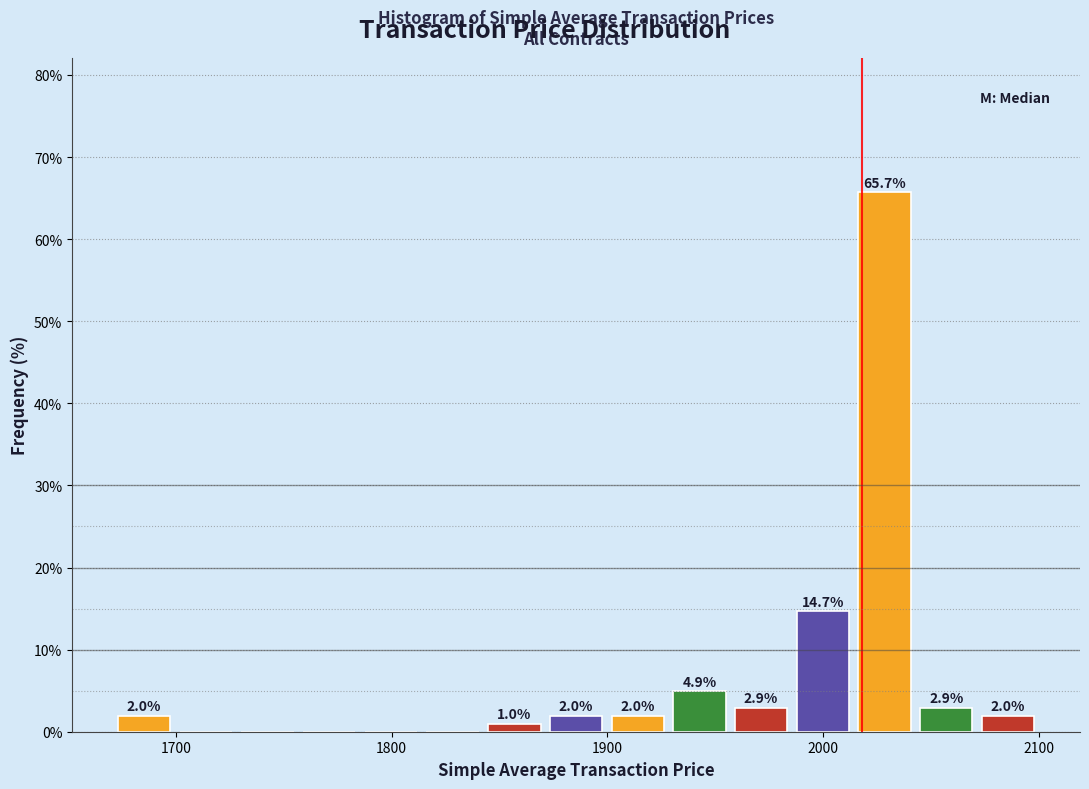

Around what value on the x-axis is the tallest bar? Give the approximate position of its centre, as read against the axis.

2030